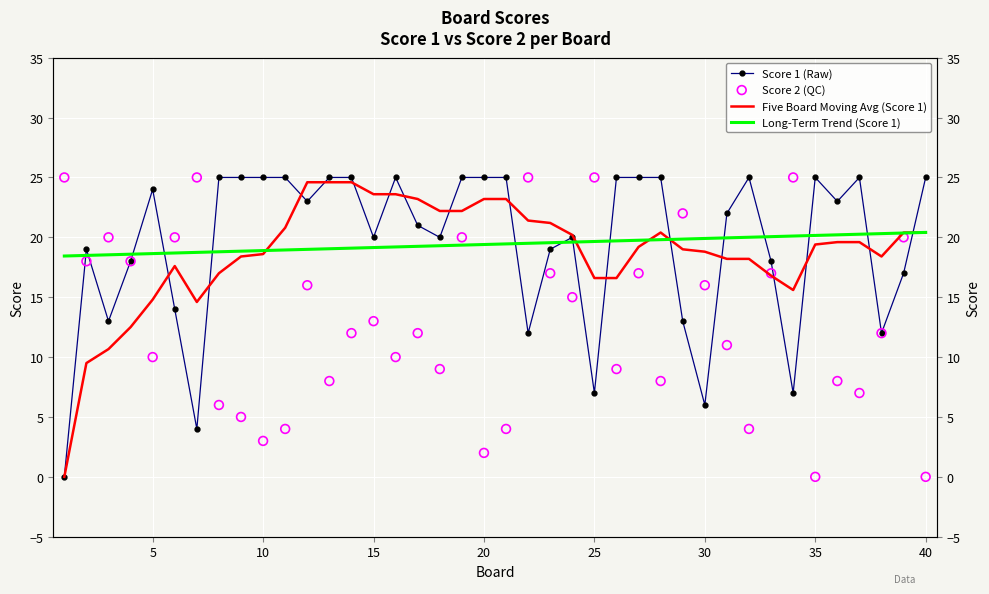

Which series reaches the minimum Y coordinate?

Score 1 (Raw)